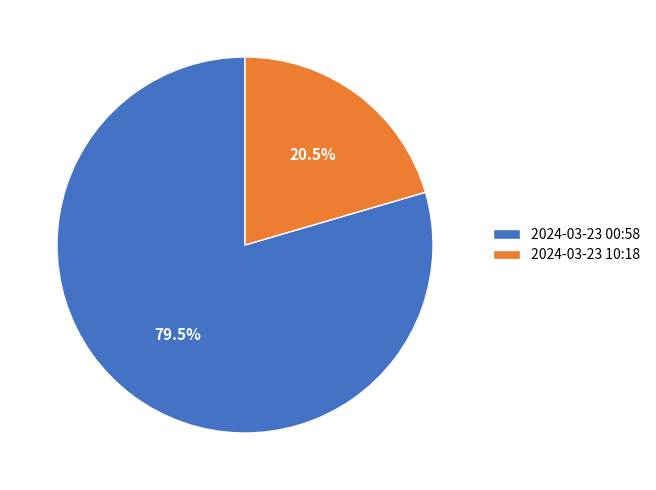

Rank the categories by value from highest to lowest.

2024-03-23 00:58, 2024-03-23 10:18